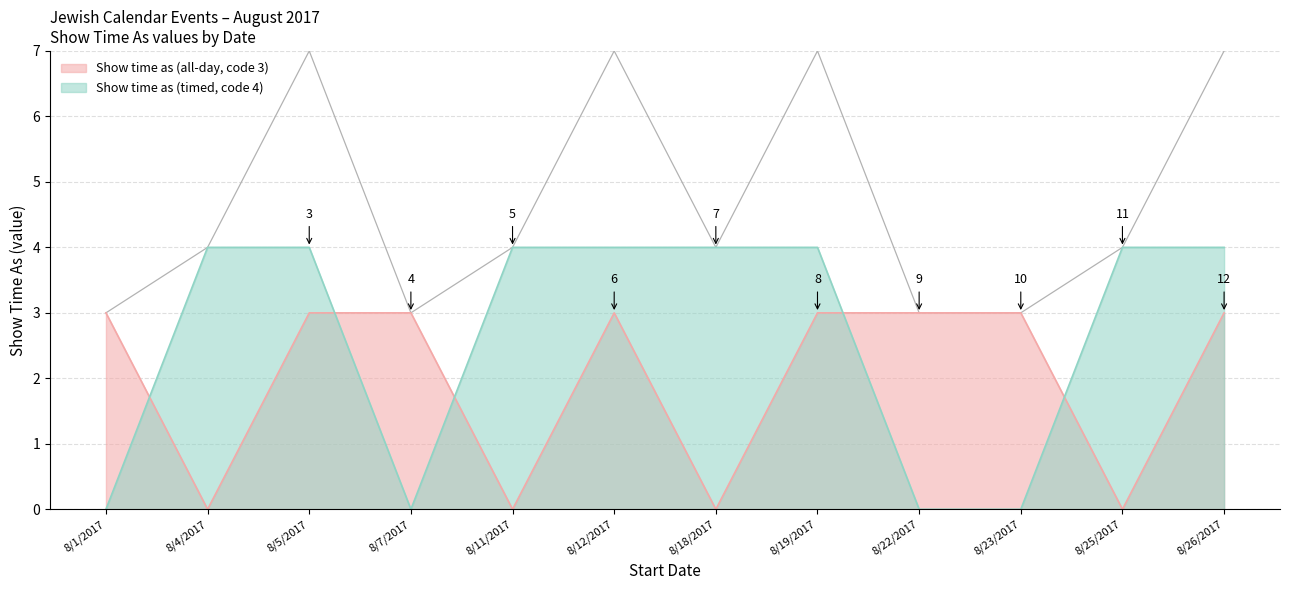

Does the chart display data point markers on the line(s)?

No